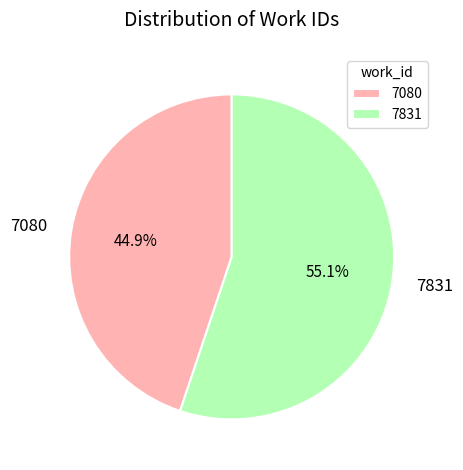

To the nearest percent, what percentage of the pie is 7831?

55%